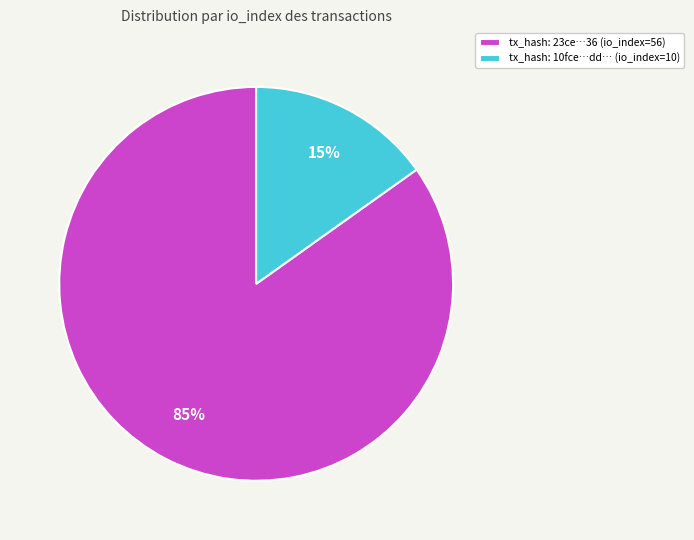

Is there a majority slice in this chart?

Yes